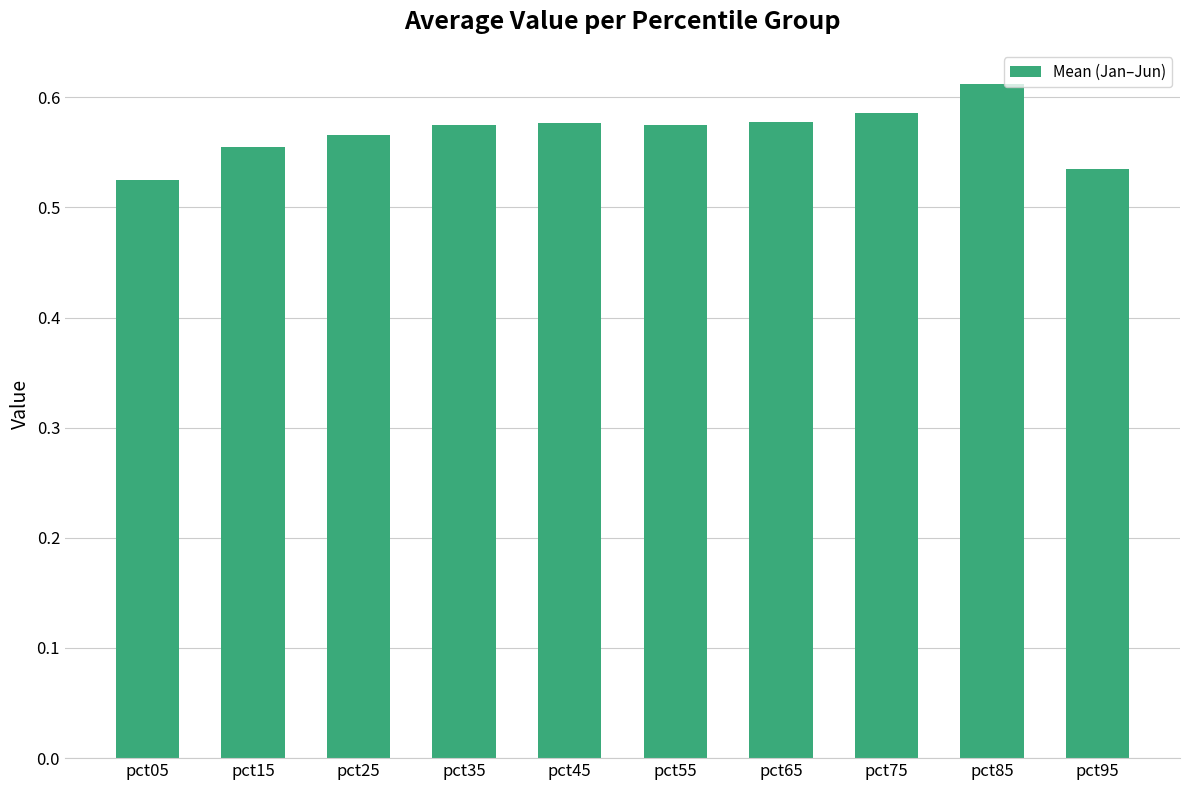

What is the sum of the values at pct45 and pct85?

1.2